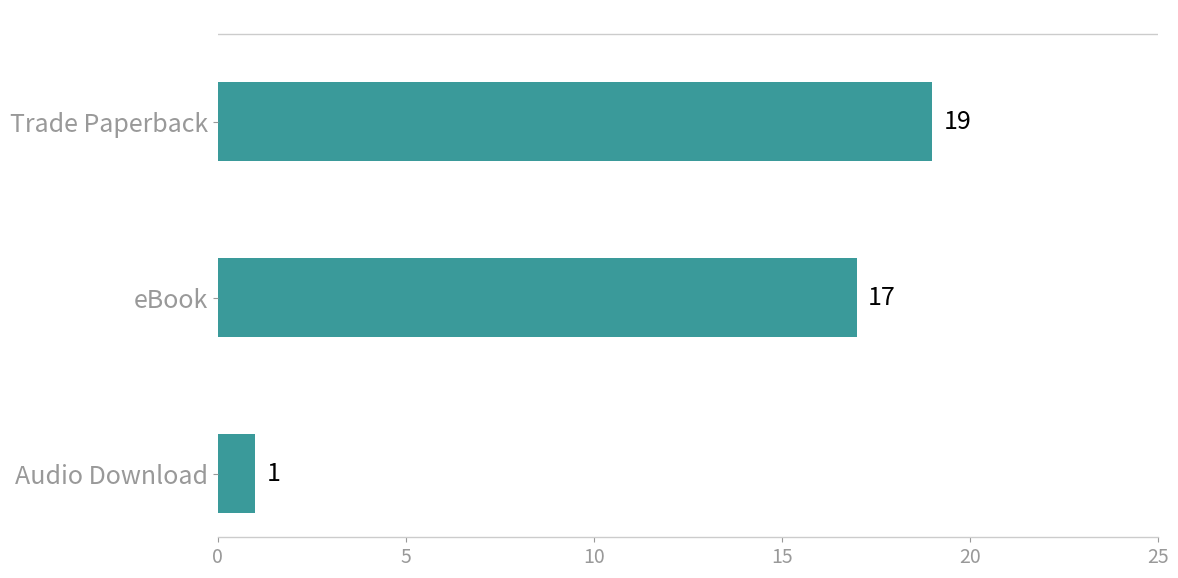

How many values are below 17?

1